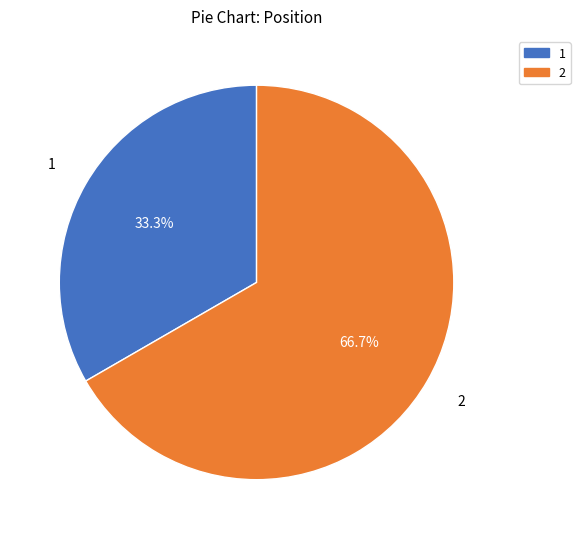

Does 1 represent more than half of the total?

No